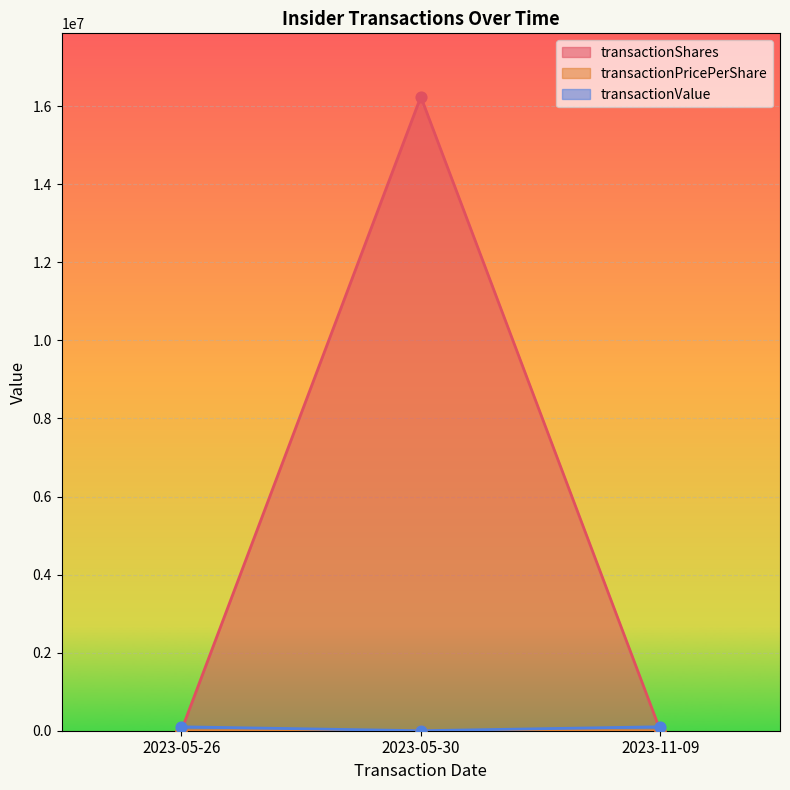

At which category is the sum across all series the highest?

2023-05-30